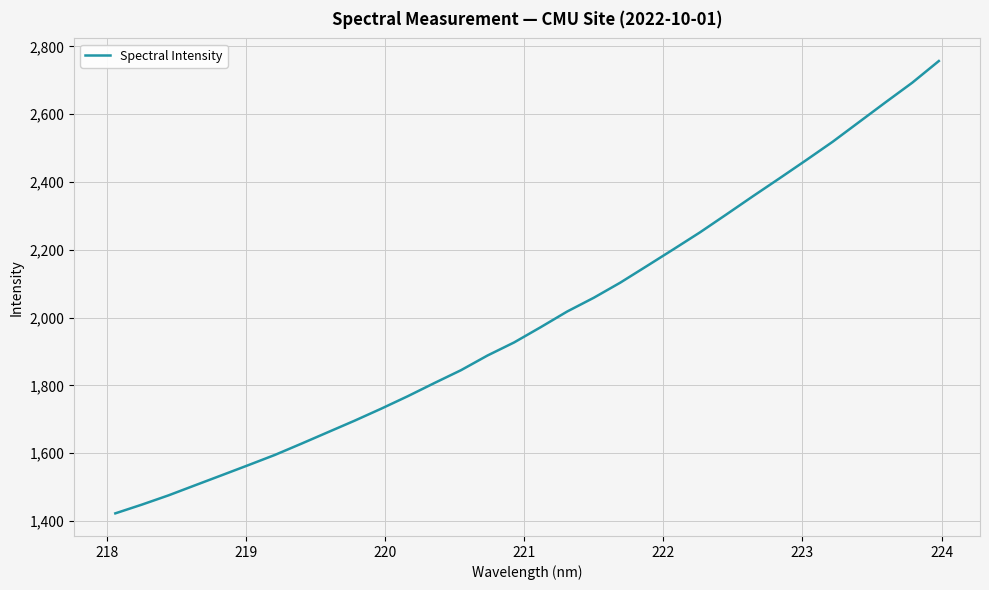

How many lines are shown in the chart?

1